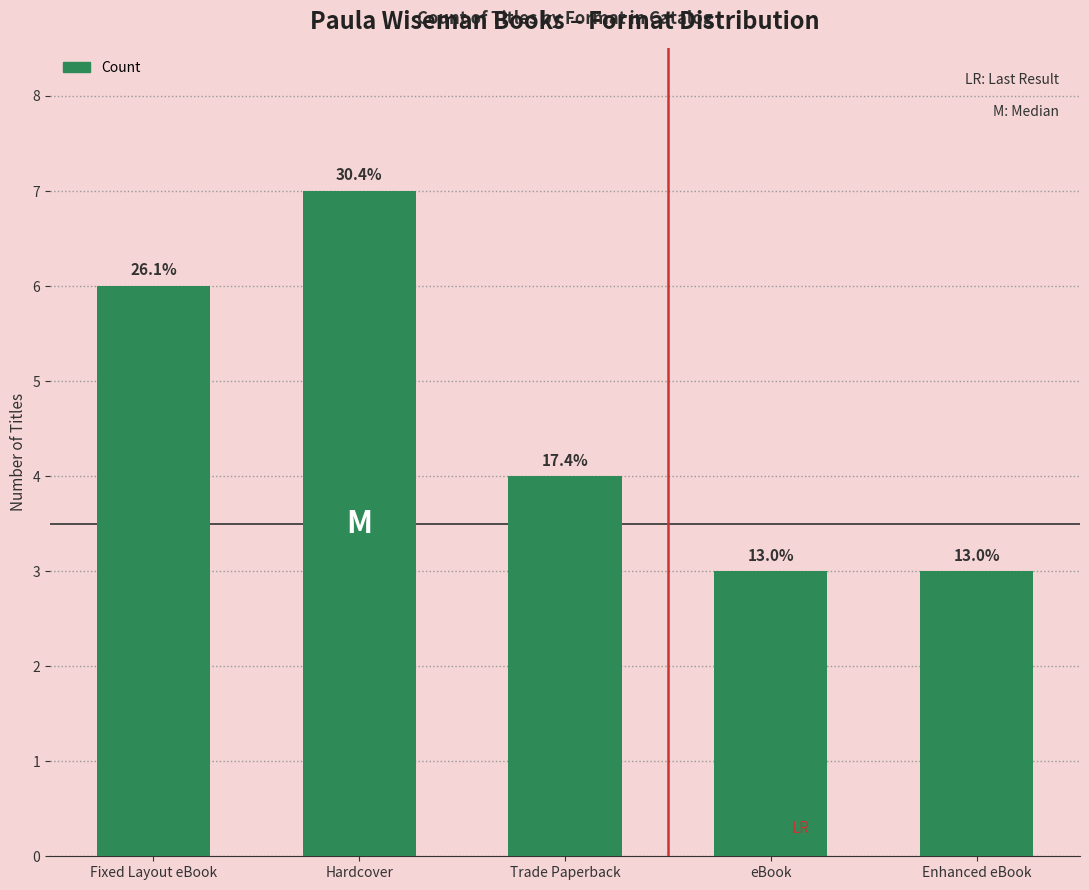

What value does the data have at Trade Paperback?

4